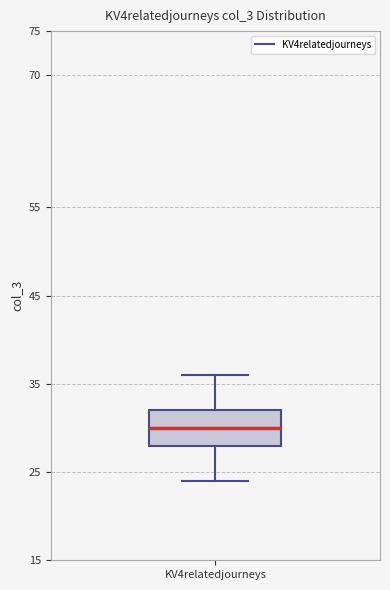

Where does the median line of the box for KV4relatedjourneys sit on the y-axis? The values are not printed on the chart, so give them approximately, as read against the axis.

30